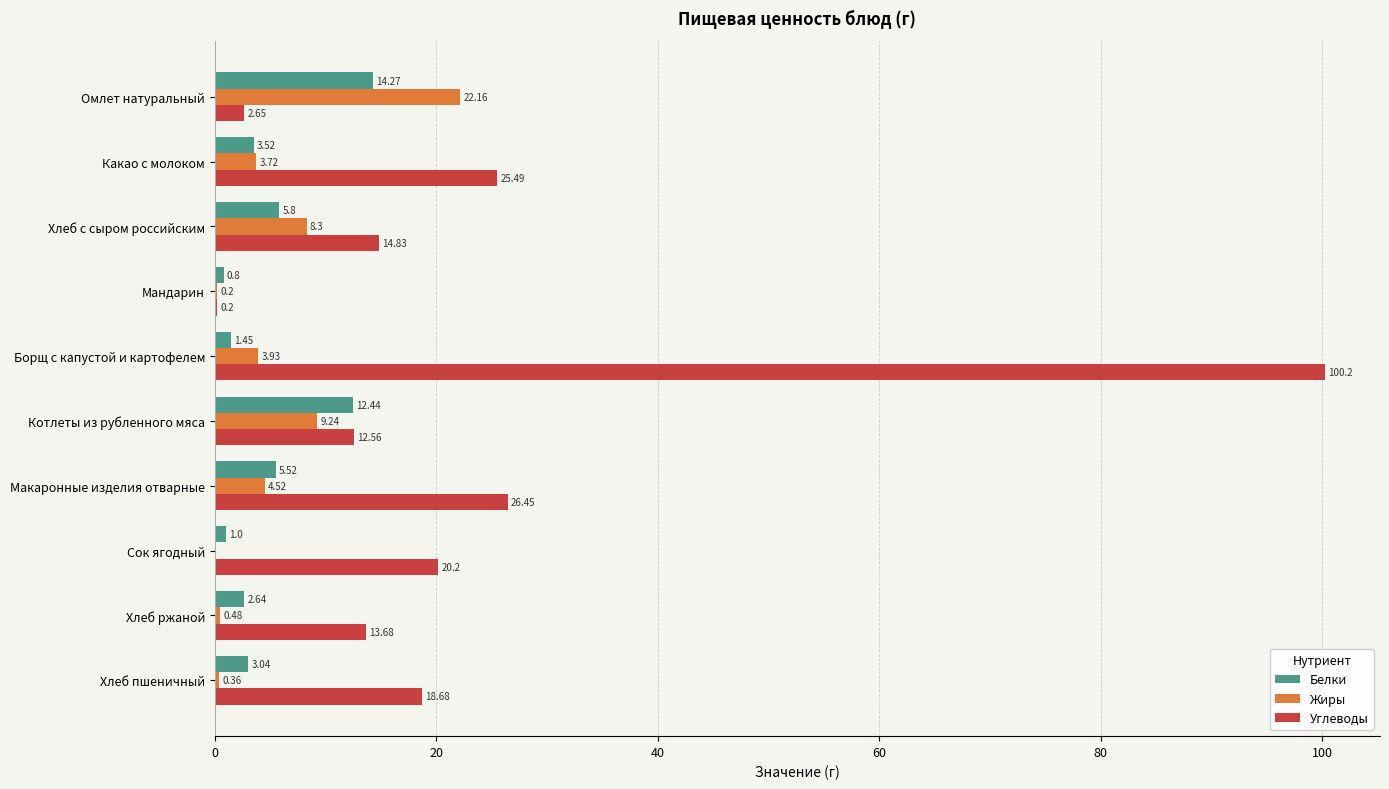

Count the number of categories in the chart.

10